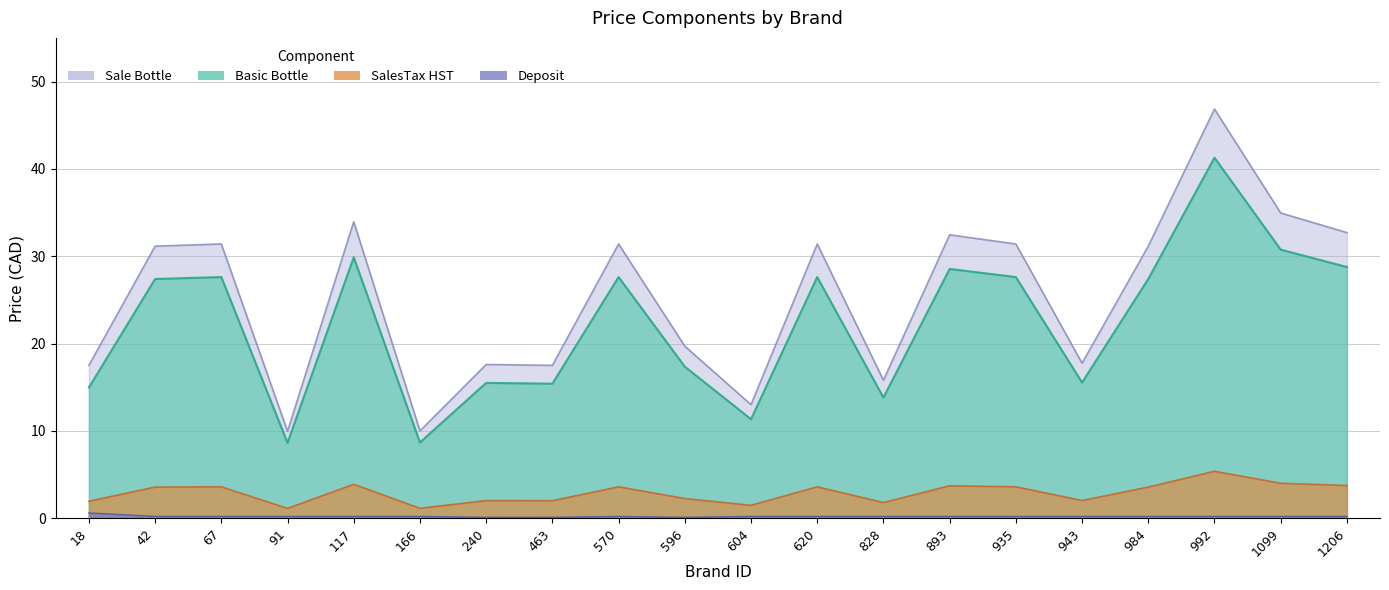

True or false: Deposit and SalesTax HST cross at least once.

False